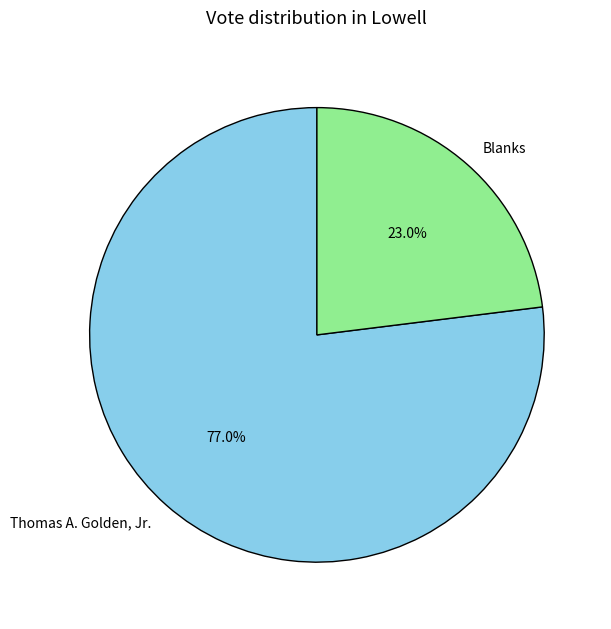

What is the total percentage of Thomas A. Golden, Jr. and Blanks?

100.0%